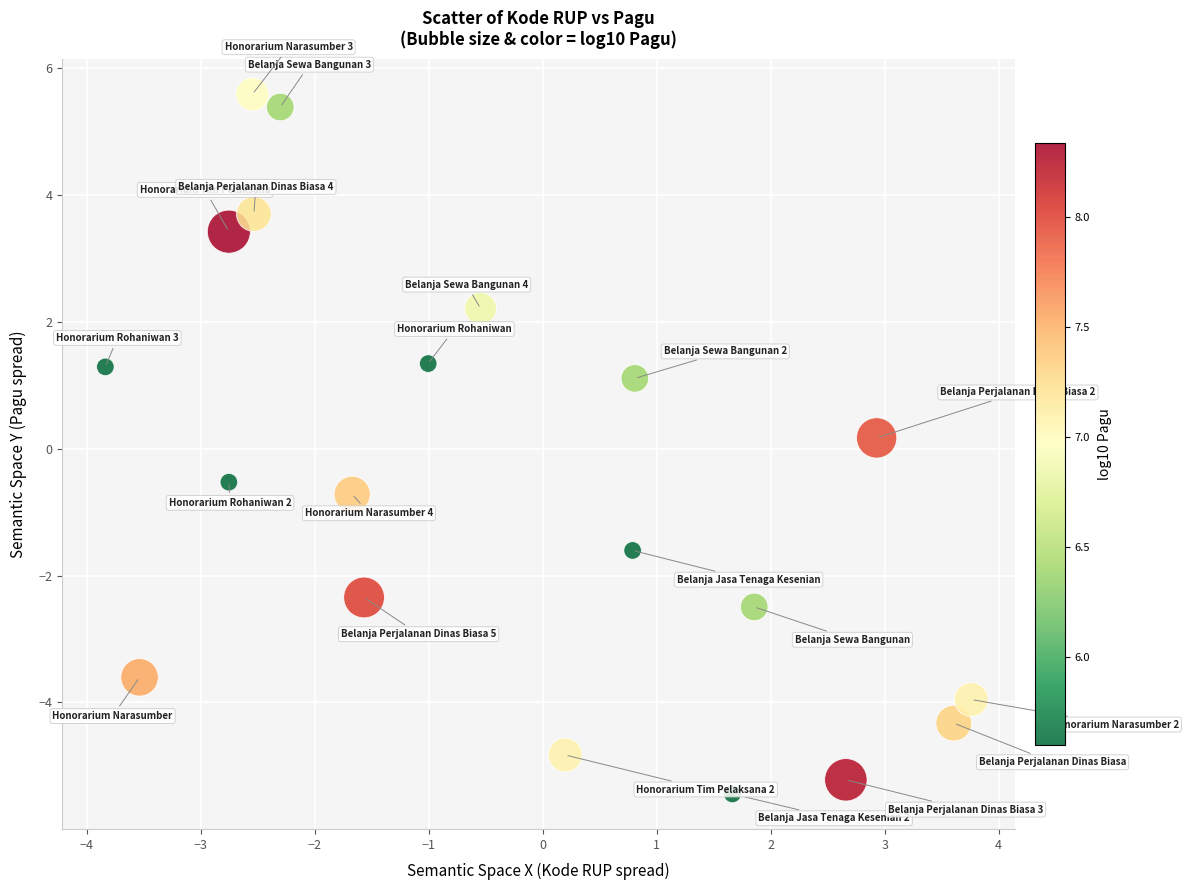

What is the range of X values (max minus min)?

7.6